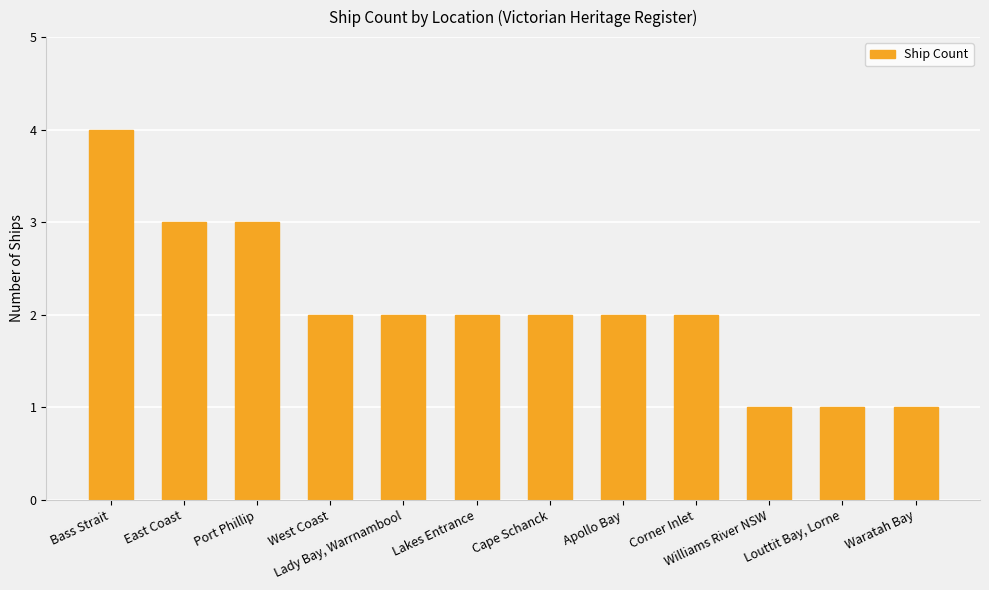

What is the ratio of the value at Cape Schanck to the value at Waratah Bay?

2.0